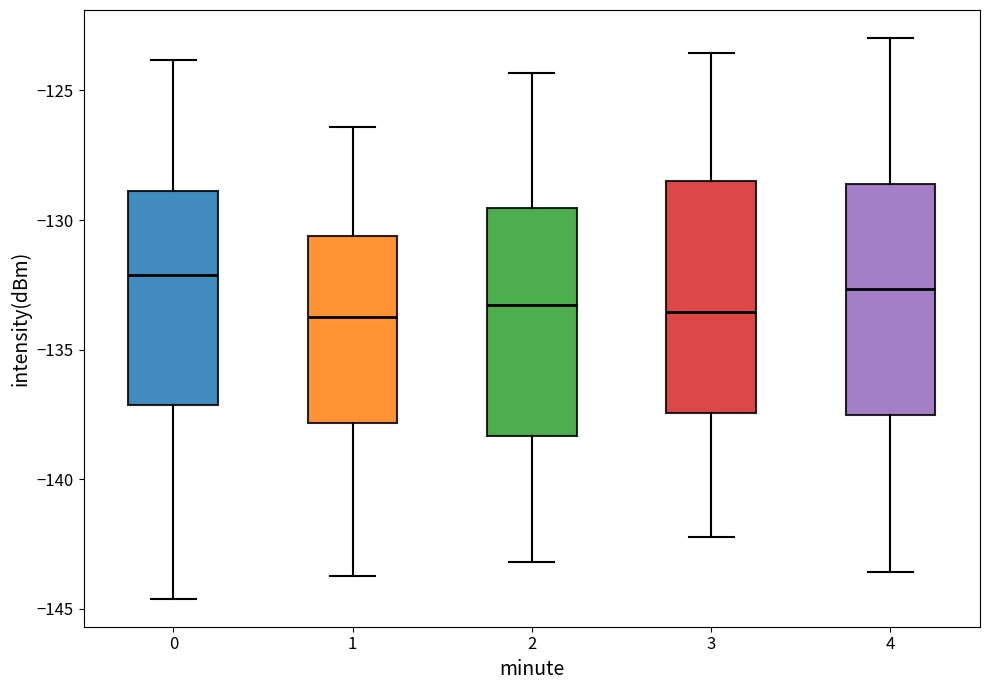

Reading left to right, transcribe this box plot: for each box, give where its median line is, the range the box spans, and where its two whiskers end, as read against the y-axis. The values are not printed on the chart, so give them approximately, as read against the axis.

0: median -132.0, box -137.0 to -129.0, whiskers -144.5 to -124.0
1: median -133.5, box -138.0 to -130.5, whiskers -143.5 to -126.5
2: median -133.5, box -138.5 to -129.5, whiskers -143.0 to -124.5
3: median -133.5, box -137.5 to -128.5, whiskers -142.0 to -123.5
4: median -132.5, box -137.5 to -128.5, whiskers -143.5 to -123.0